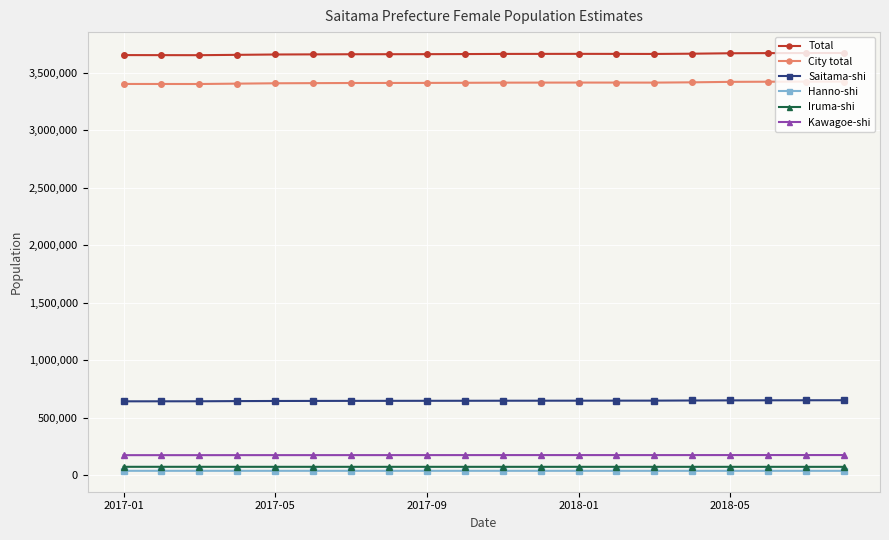

Which series has the largest total across all categories?

Total